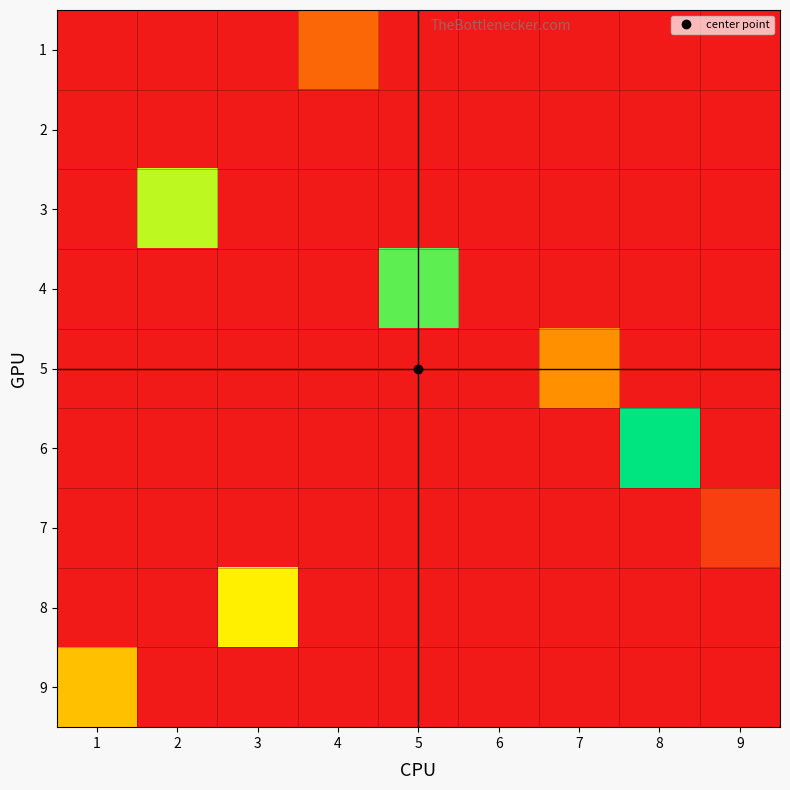

List the series in order of their peak value, lowest first.

2, 7, 1, 5, 9, 8, 3, 4, 6